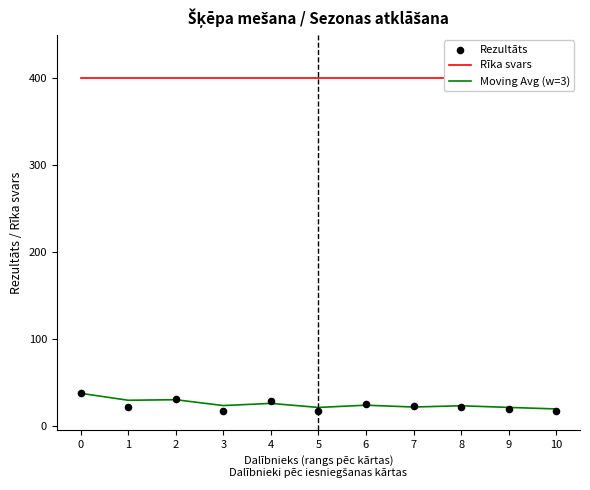

Which series has the largest total across all categories?

Rīka svars